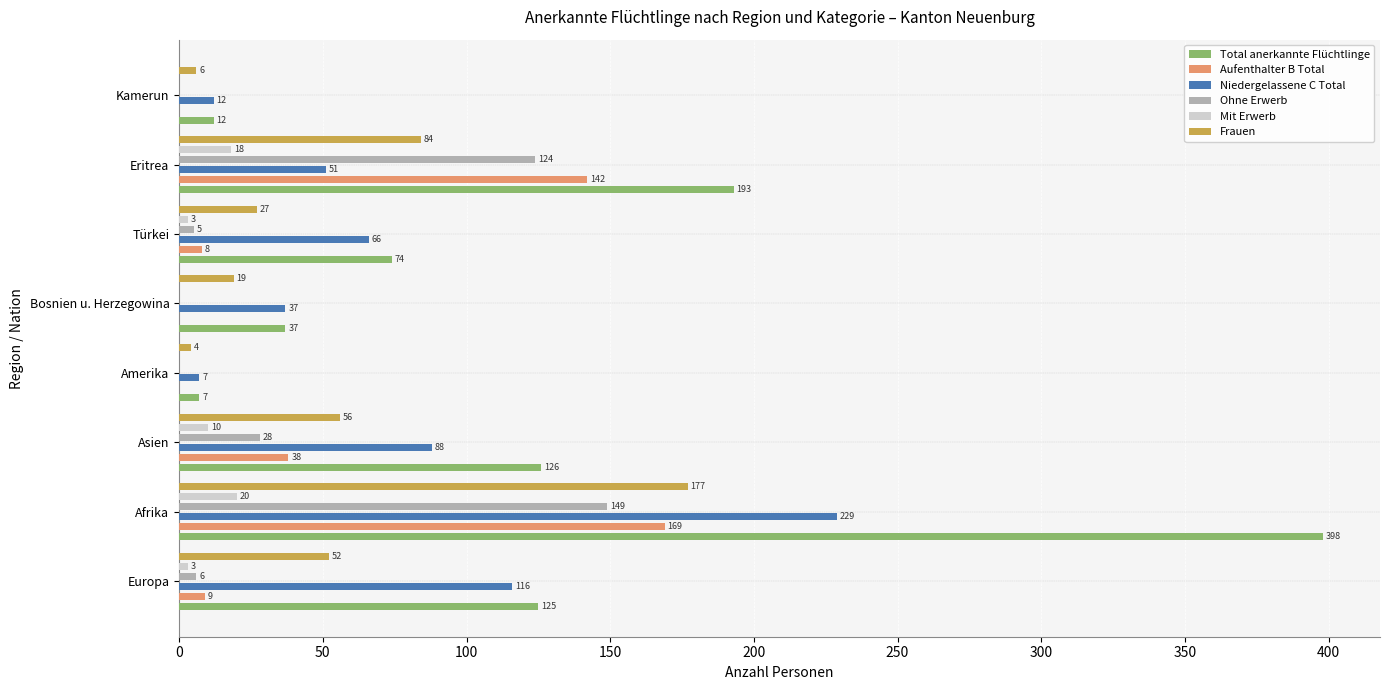

Reading left to right, what are all the values shown in this chart?

Total anerkannte Flüchtlinge: 125	398	126	7	37	74	193	12
Aufenthalter B Total: 9	169	38	0	0	8	142	0
Niedergelassene C Total: 116	229	88	7	37	66	51	12
Ohne Erwerb: 6	149	28	0	0	5	124	0
Mit Erwerb: 3	20	10	0	0	3	18	0
Frauen: 52	177	56	4	19	27	84	6